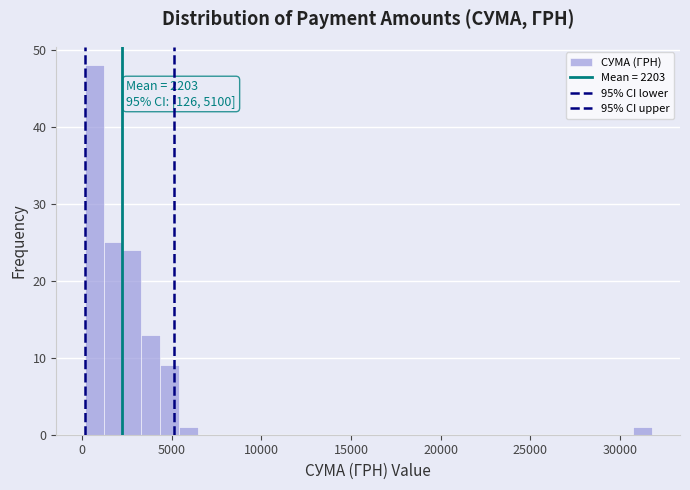

Read against the x-axis, roughly where is the centre of the tallest bar?

500